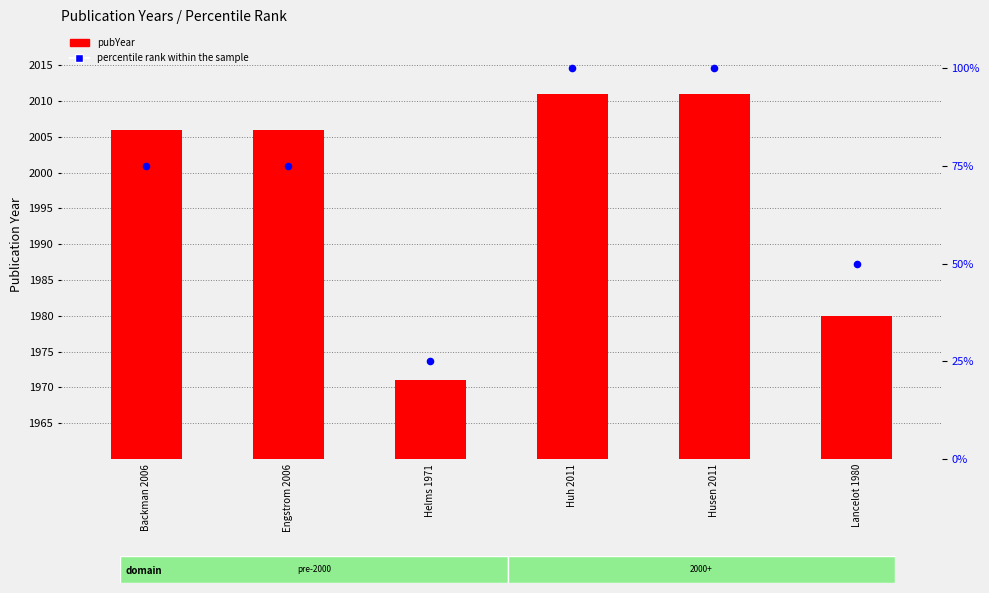

Which series reaches the minimum Y coordinate?

percentile rank within the sample